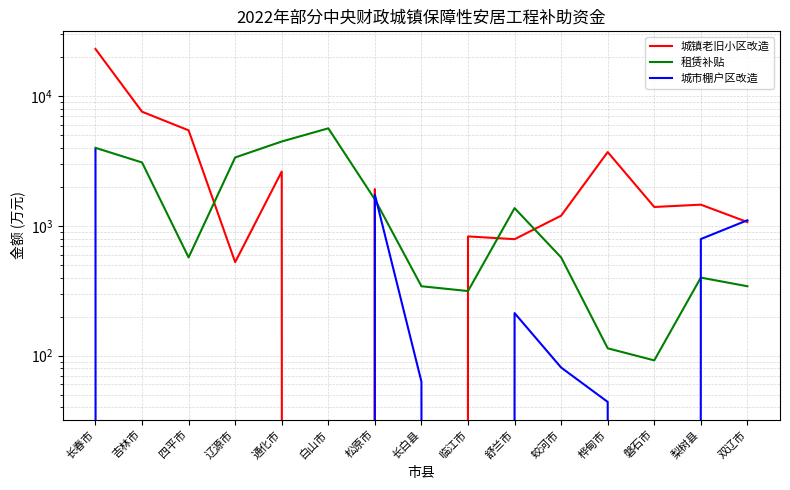

What is the total value across all series at 白山市?

5662